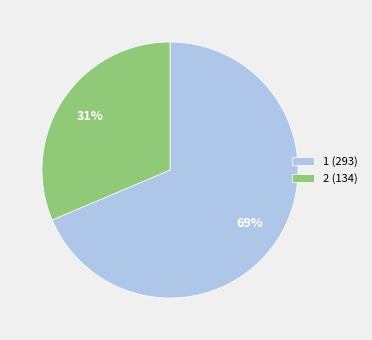

Which has a higher value, 2 (134) or 1 (293)?

1 (293)